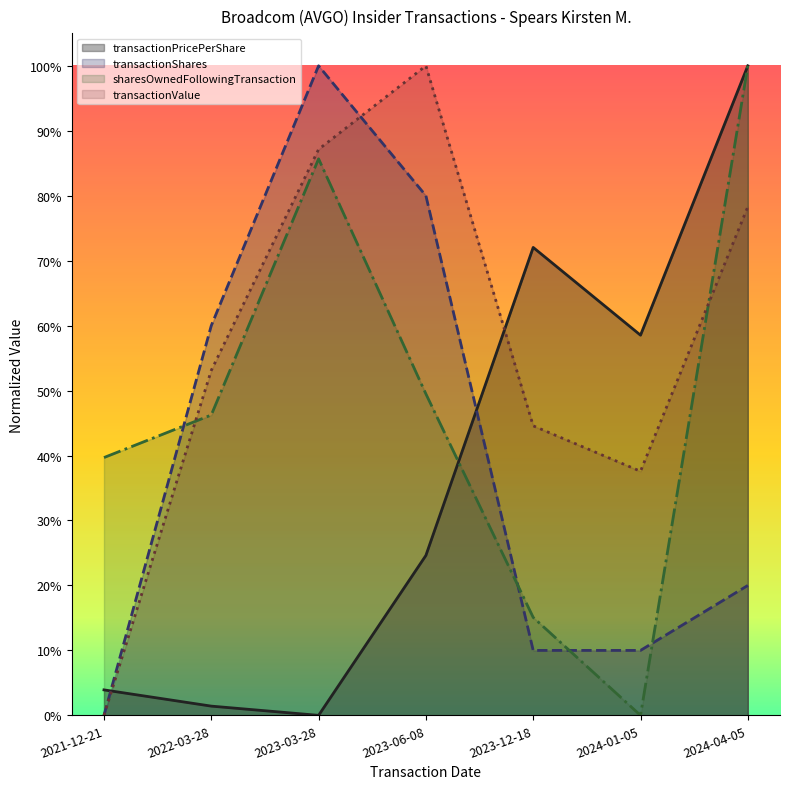

Which series ends up on top after the final intersection of transactionValue and transactionShares?

transactionValue